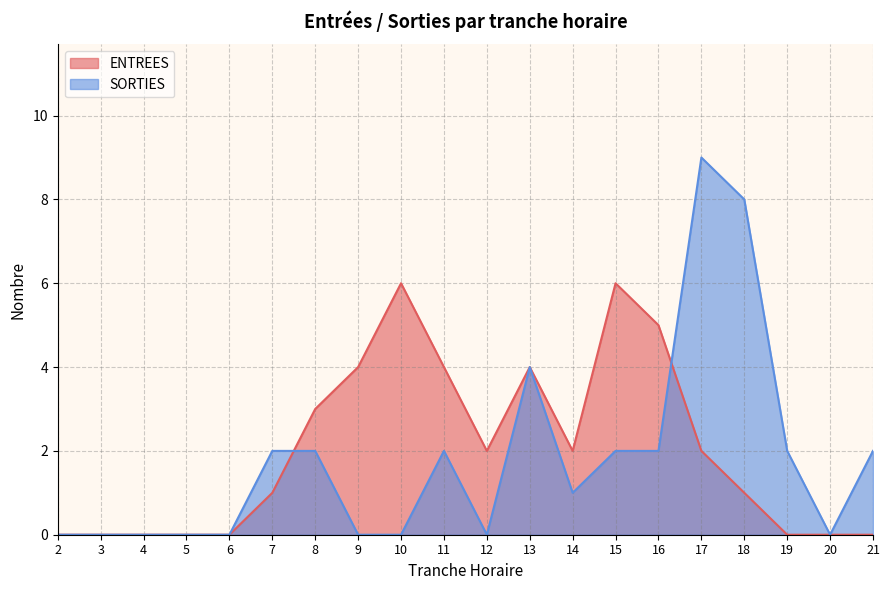

Count the SORTIES values in the range 0 to 2.

17